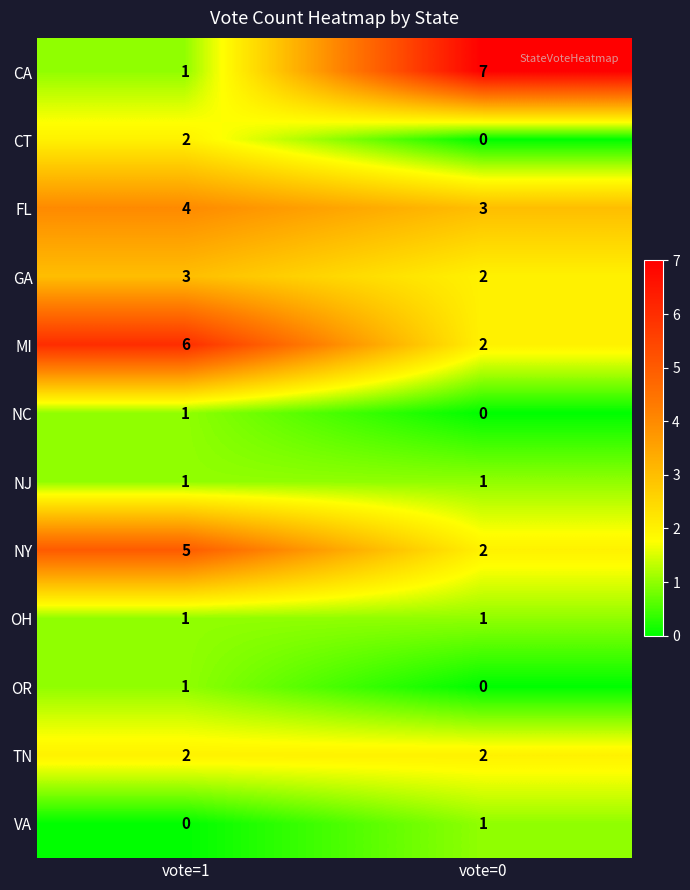

Where is CA nearest to the value 4?

vote=1